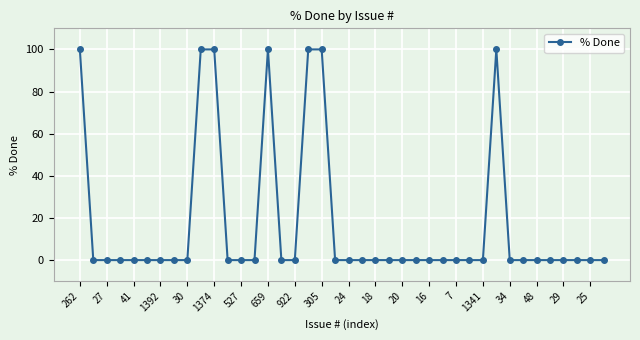

Is this an area chart (filled region under the line)?

No